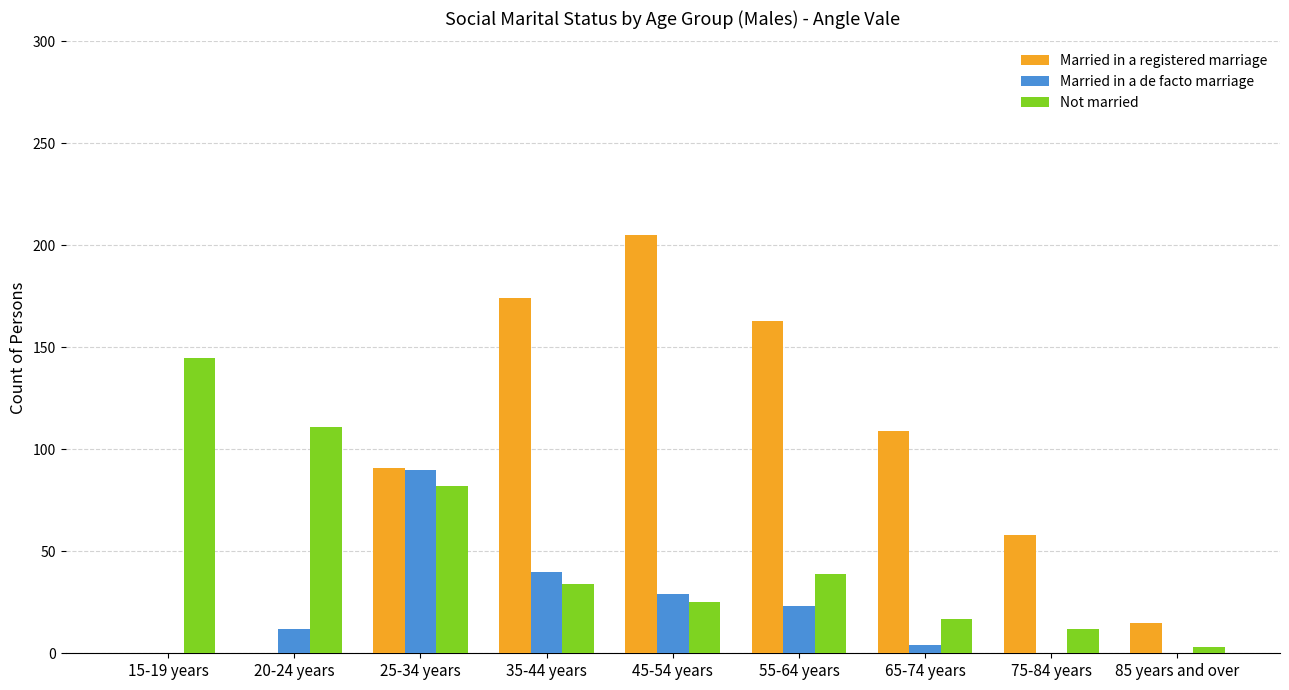

Which series has the largest total across all categories?

Married in a registered marriage